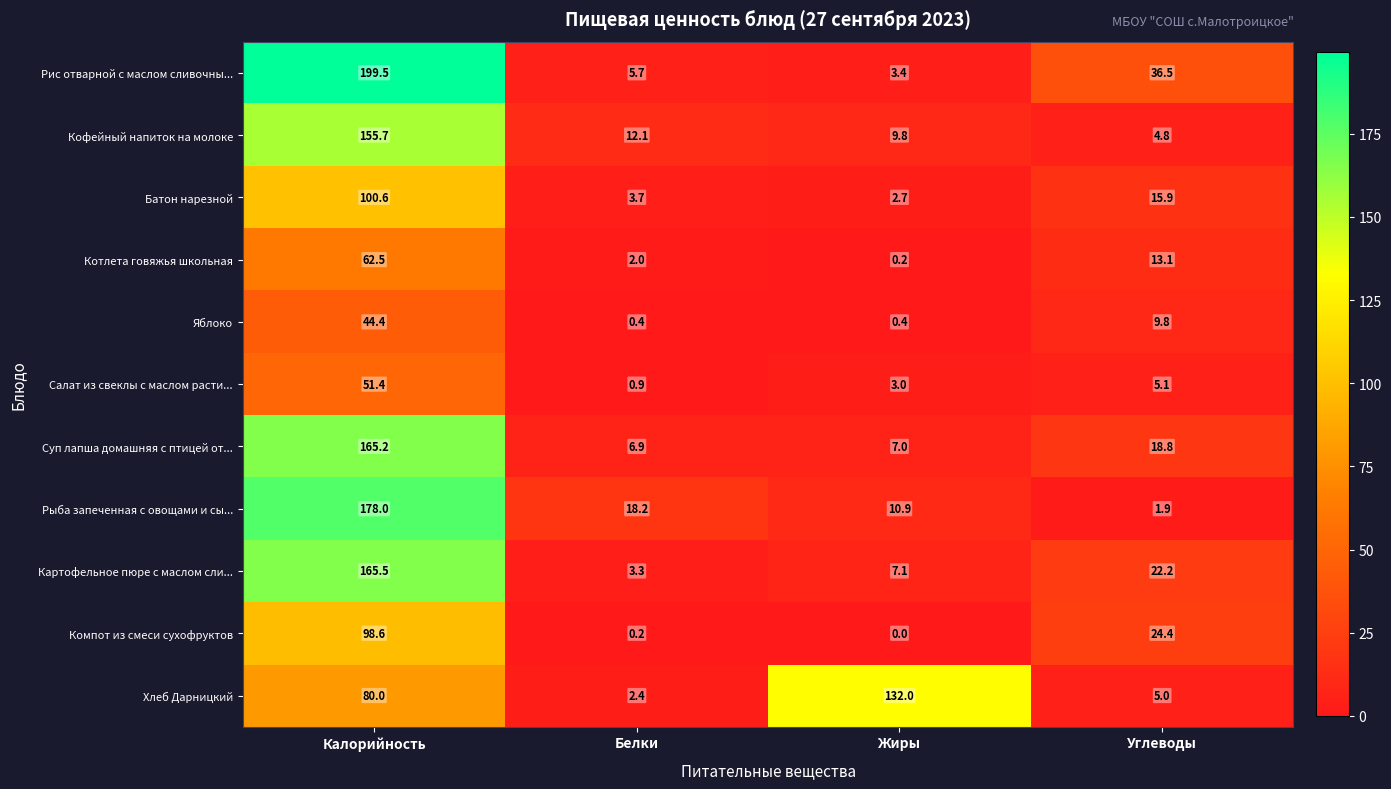

What is the difference between the Картофельное пюре с маслом сли... values at Калорийность and Углеводы?

143.3